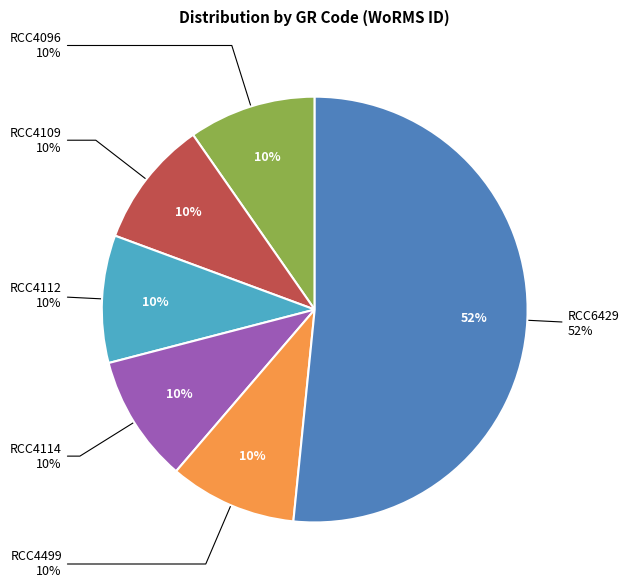

What percentage is the RCC4096 slice, to the nearest percent?

10%